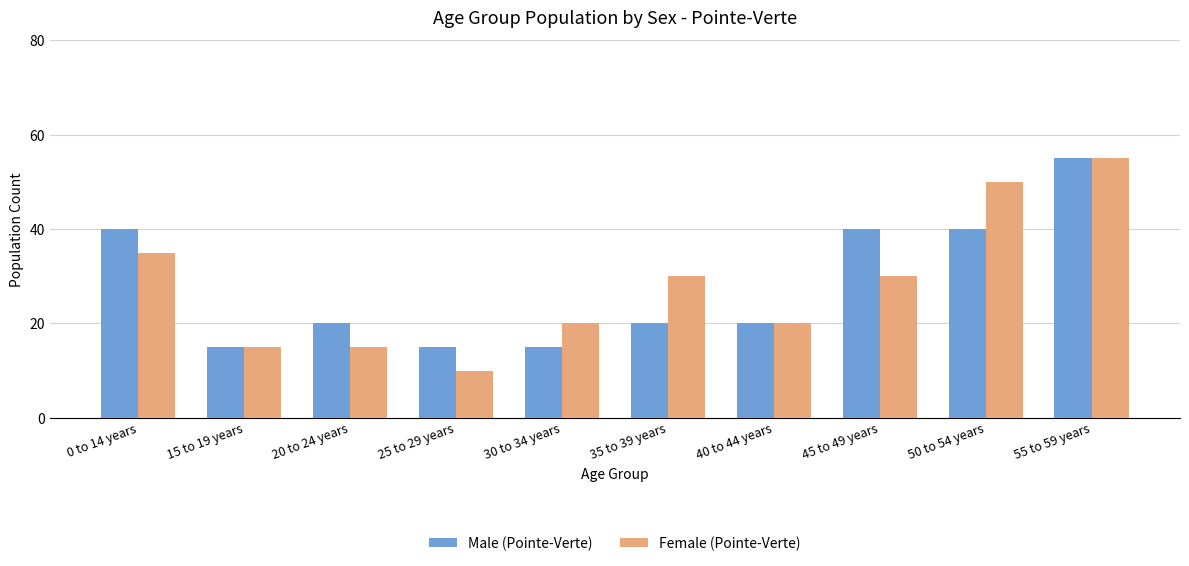

What is the sum of the Female (Pointe-Verte) values at 40 to 44 years and 30 to 34 years?

40